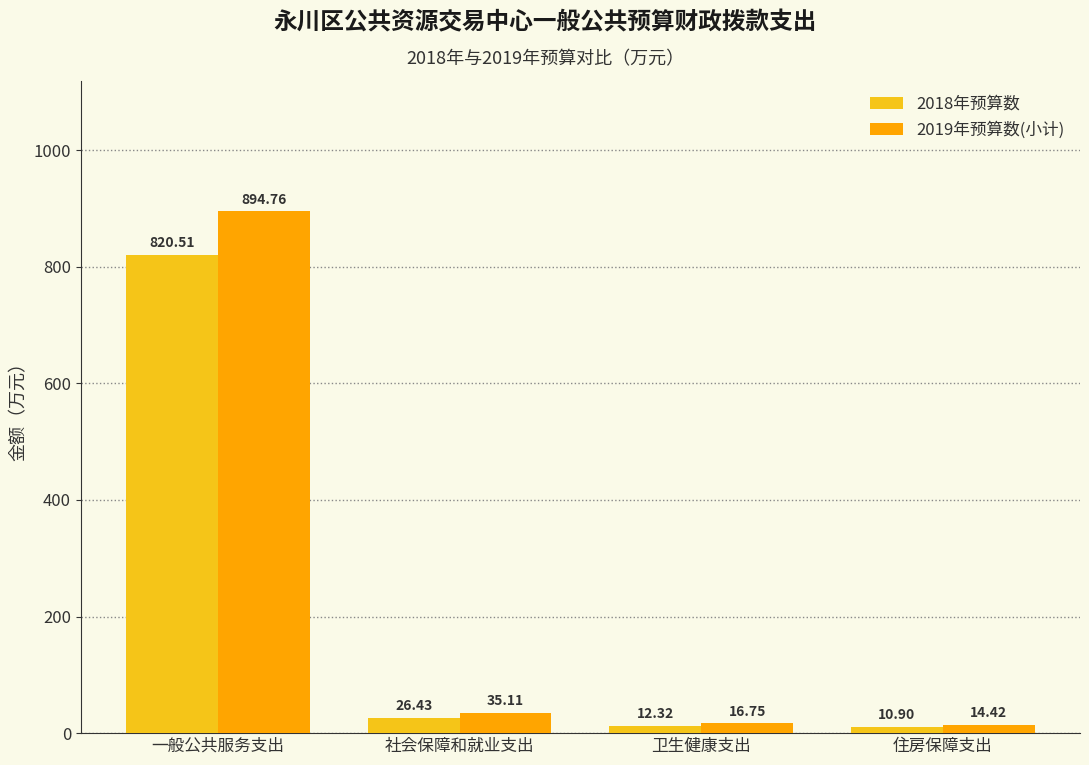

Which series has the widest spread of values?

2019年预算数(小计)